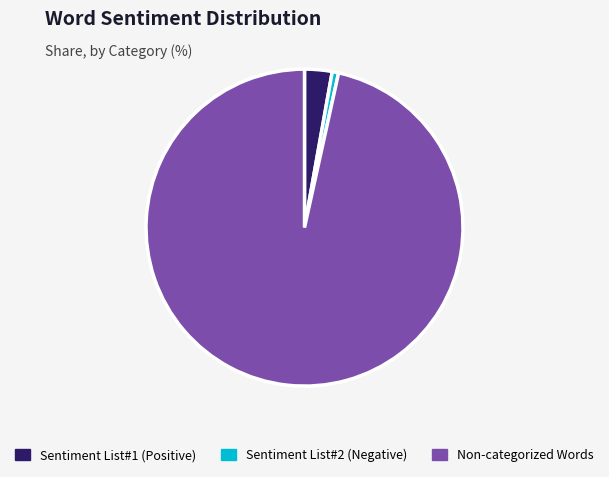

What is the largest slice in the pie chart?

Non-categorized Words